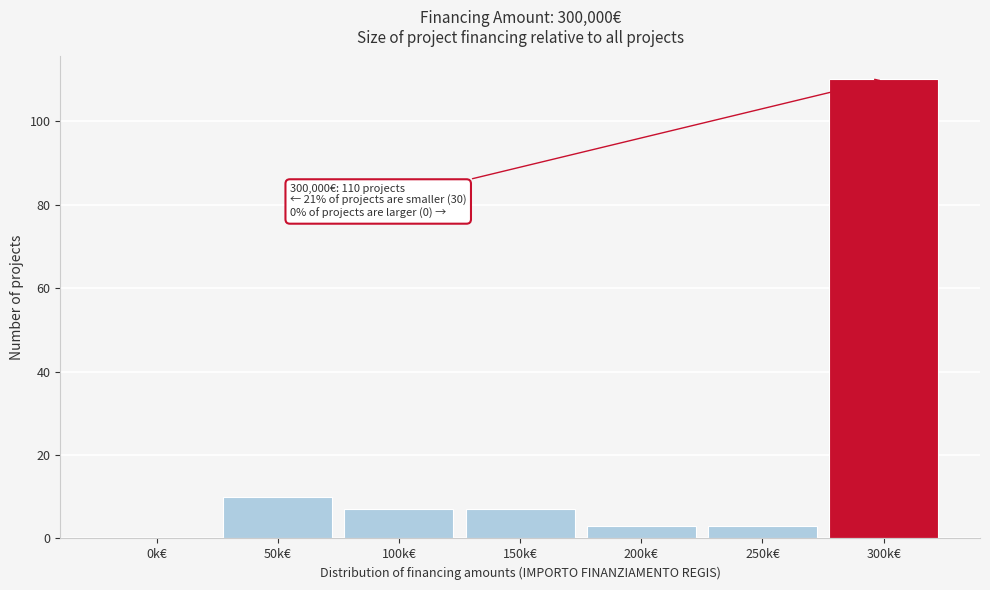

Reading left to right, extract all data points from this chart.

0k€=0	50k€=10	100k€=7	150k€=7	200k€=3	250k€=3	300k€=110